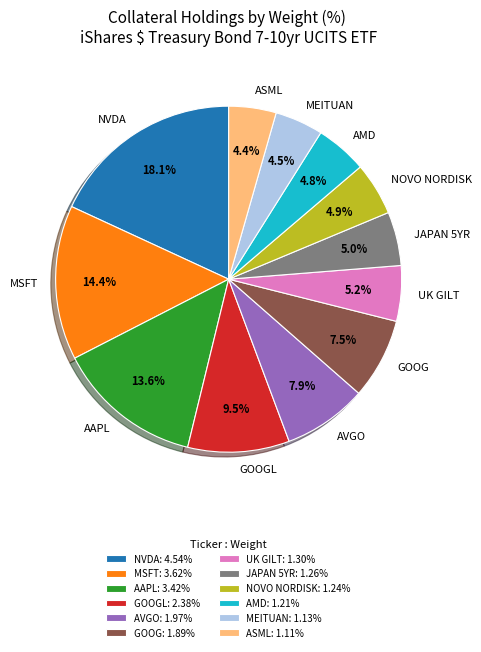

Which has a higher value, NVDA or AMD?

NVDA